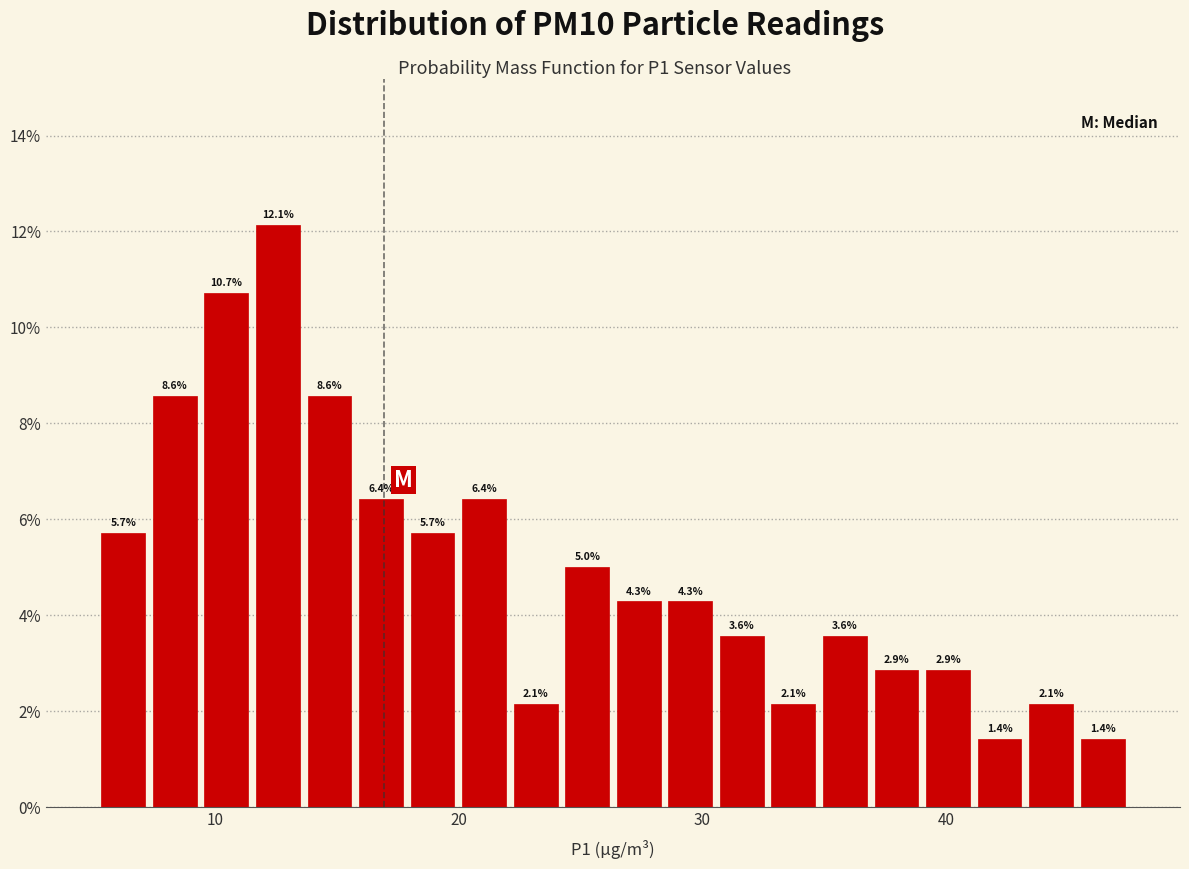

Read against the x-axis, roughly where is the centre of the tallest bar?

13